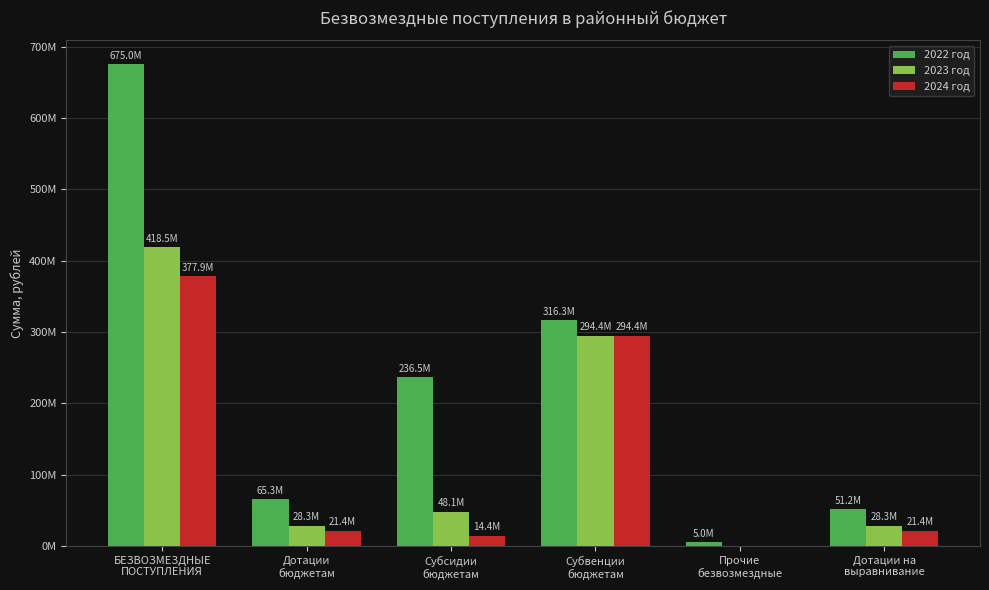

Does the chart contain stacked bars?

No